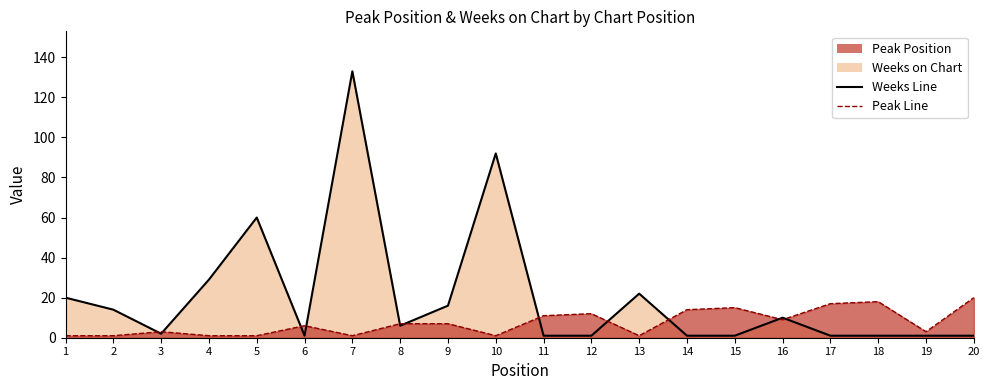

What is the value of the Weeks on Chart Line point at the 5th from the left?

60